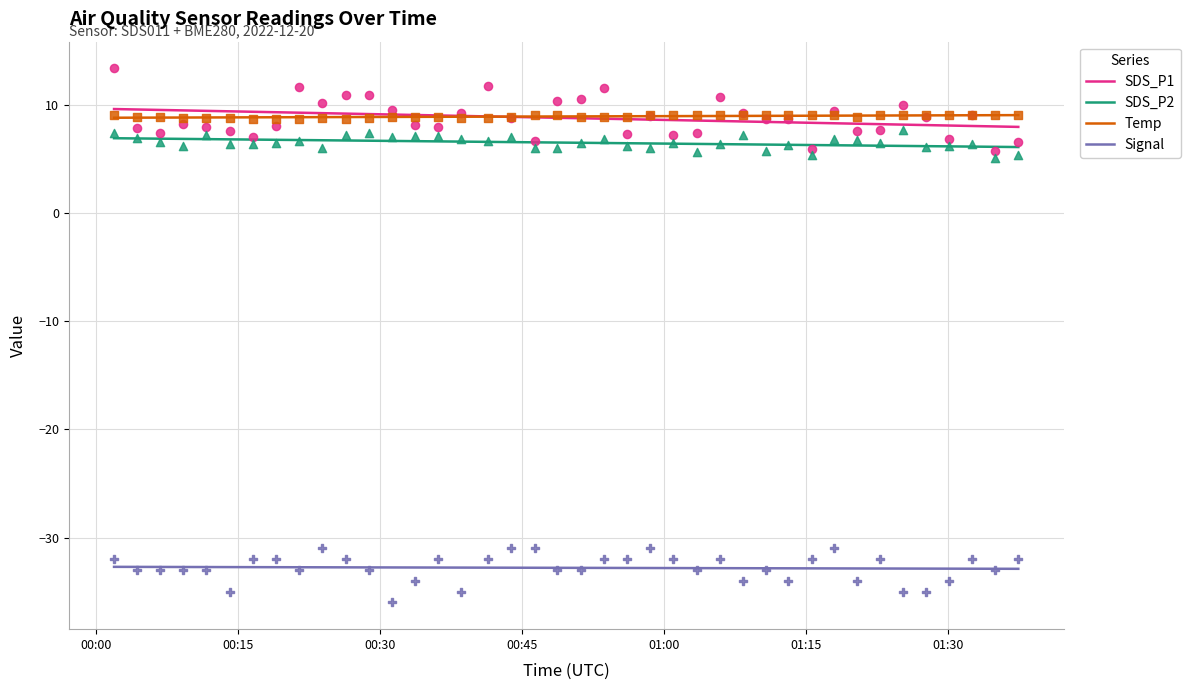

At how many categories does at least one series exceed -16?

40